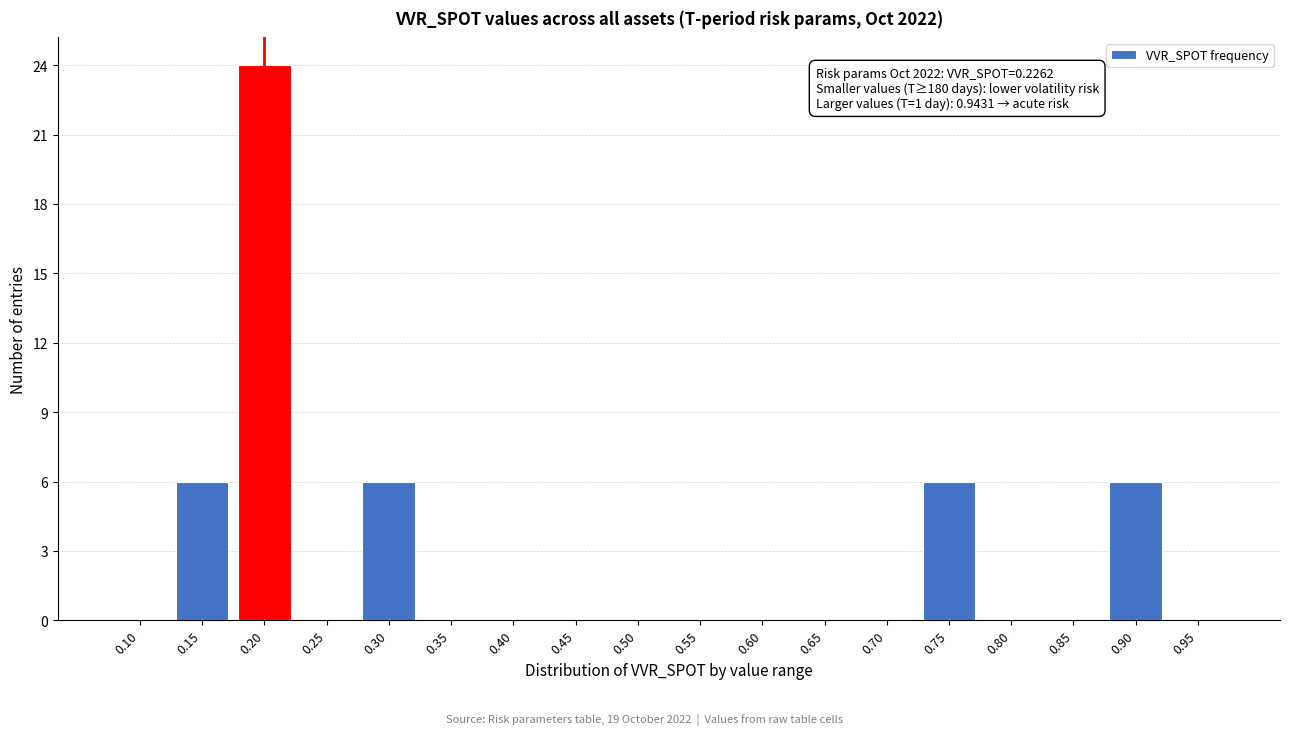

Reading right to left, extract all data points from this chart.

0.95=0	0.90=6	0.85=0	0.80=0	0.75=6	0.70=0	0.65=0	0.60=0	0.55=0	0.50=0	0.45=0	0.40=0	0.35=0	0.30=6	0.25=0	0.20=24	0.15=6	0.10=0